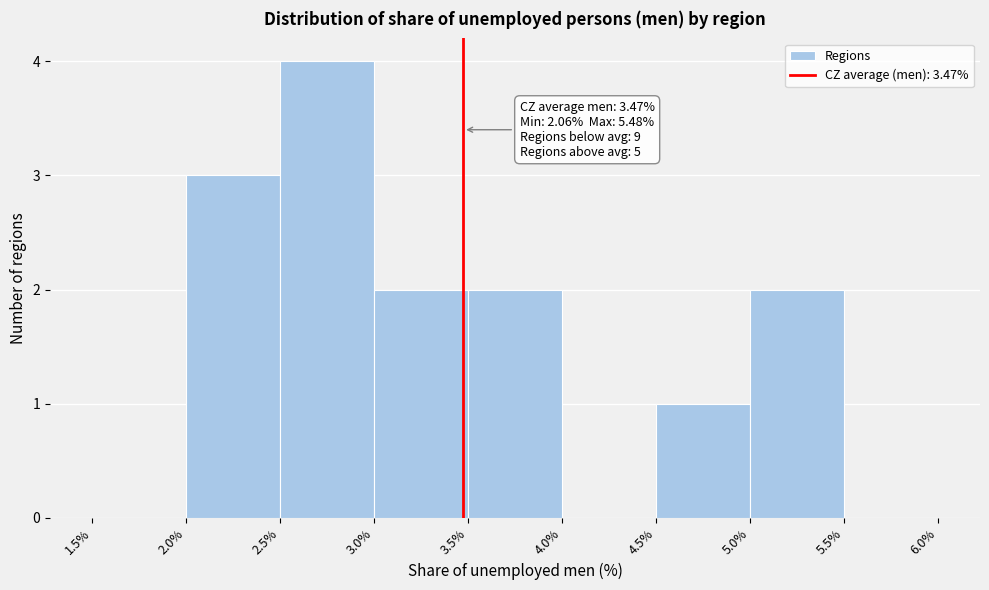

Which range on the x-axis has the tallest bar?

2.5% to 3.0%